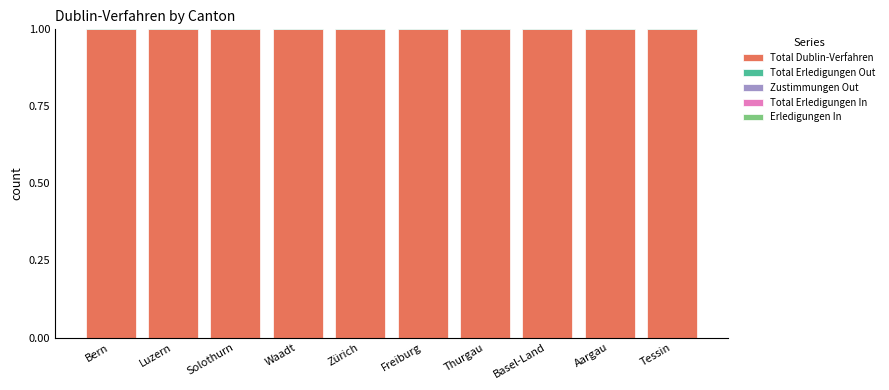

What is the maximum value for Erledigungen In?

0.5